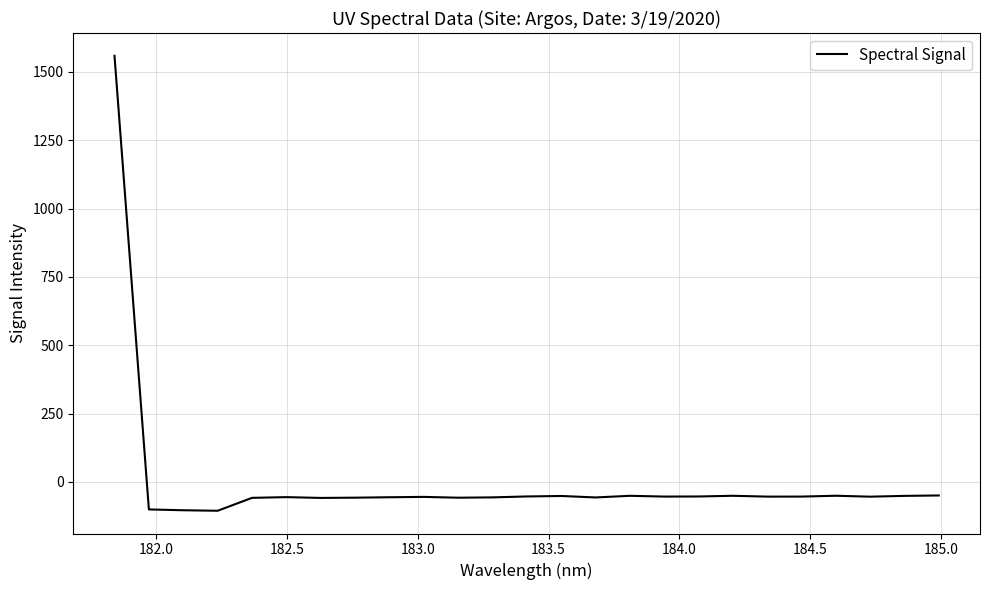

What is the difference between the maximum and minimum values?

1665.0